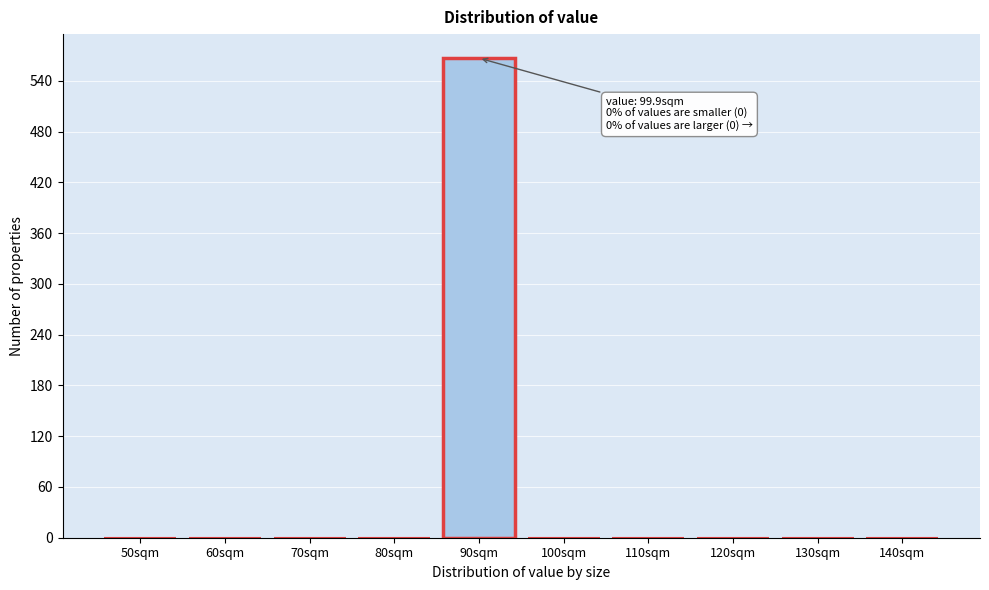

Reading right to left, extract all data points from this chart.

140sqm=0	130sqm=0	120sqm=0	110sqm=0	100sqm=0	90sqm=567	80sqm=0	70sqm=0	60sqm=0	50sqm=0